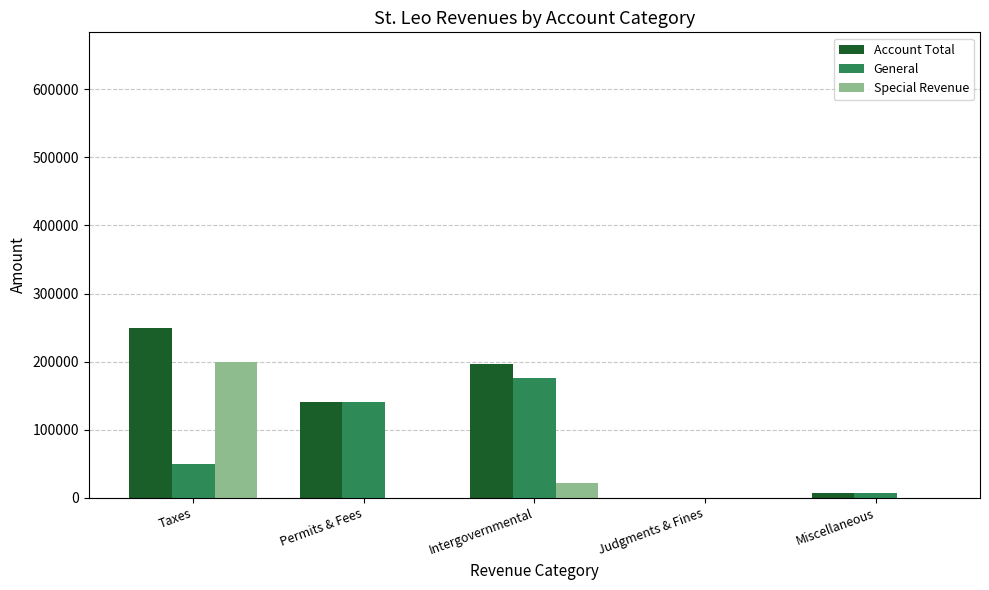

True or false: Special Revenue has a value of 21615 at Intergovernmental.

True